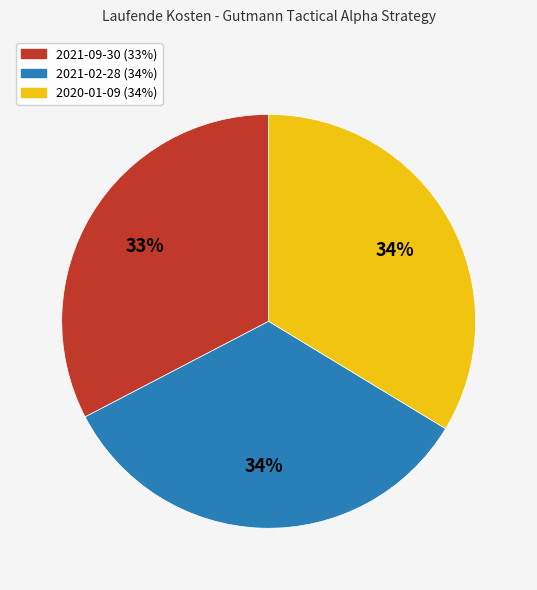

Is it true that 2021-02-28 is 42% of the pie?

False